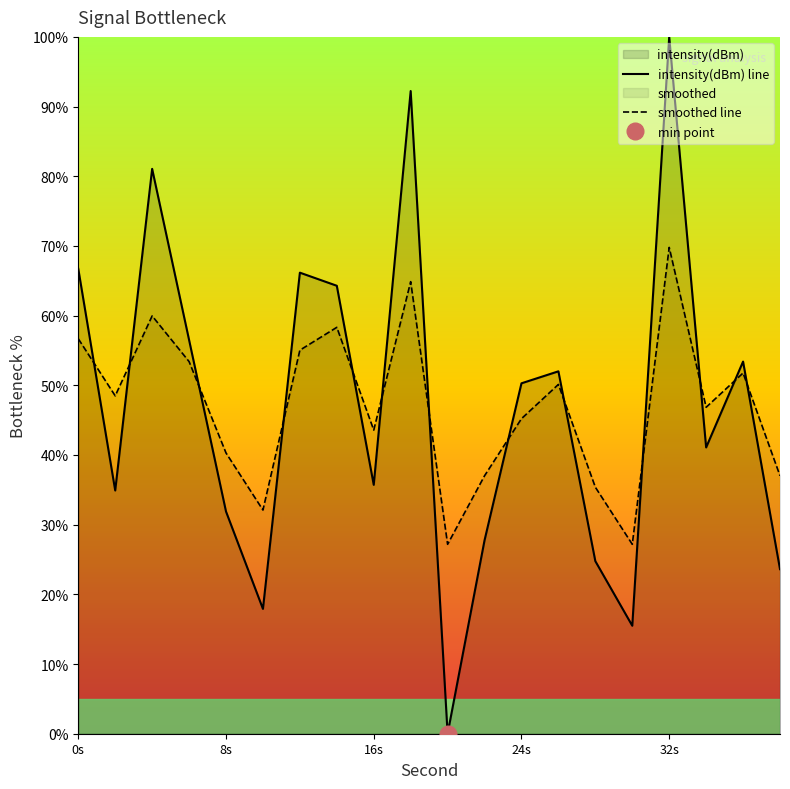

The value of smoothed line at 32s is 69.8. True or false?

True